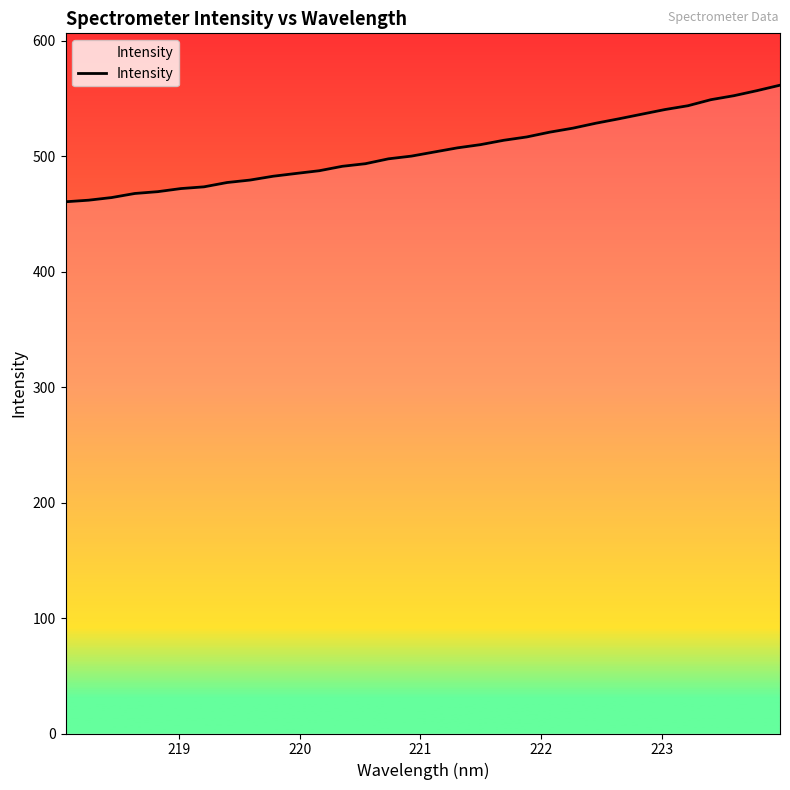

What is the greatest value displayed?

561.5